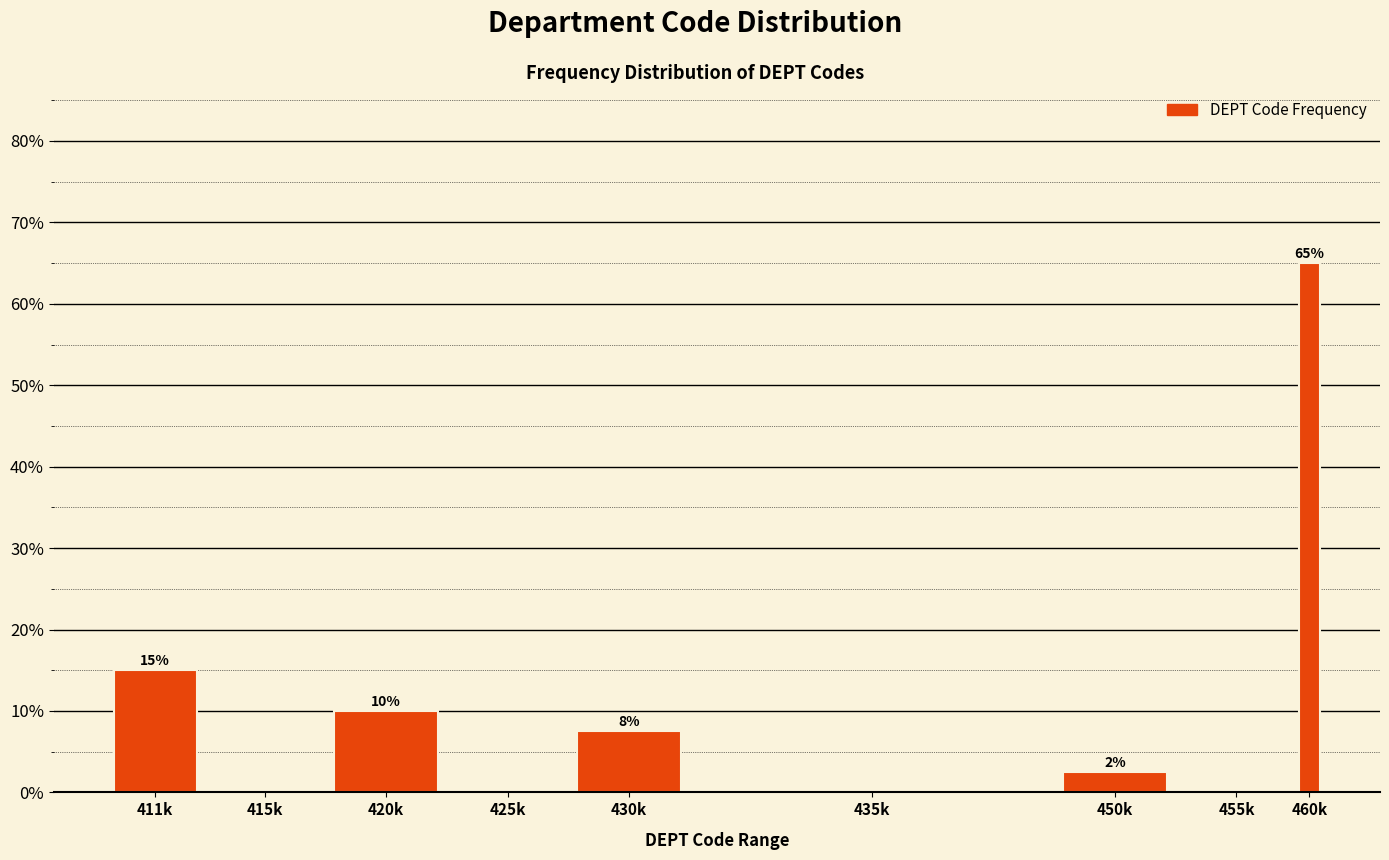

What is the sum of all values?

100.0